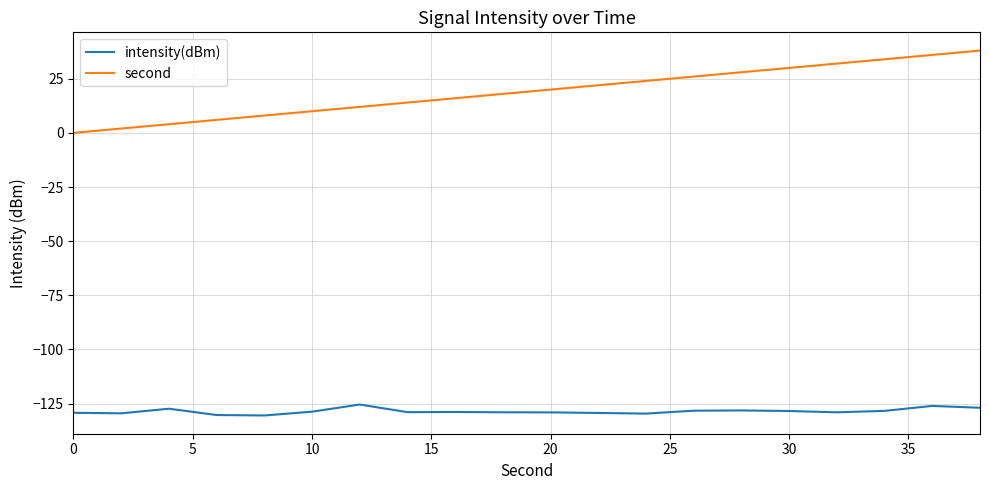

Which series has the largest total across all categories?

second